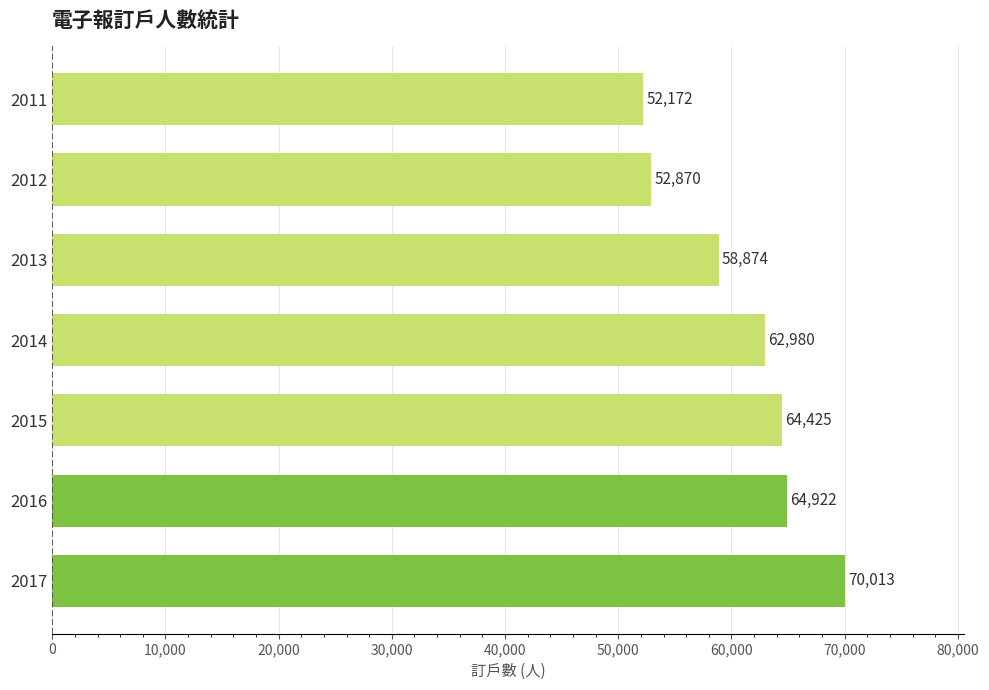

What is the smallest value displayed?

52172